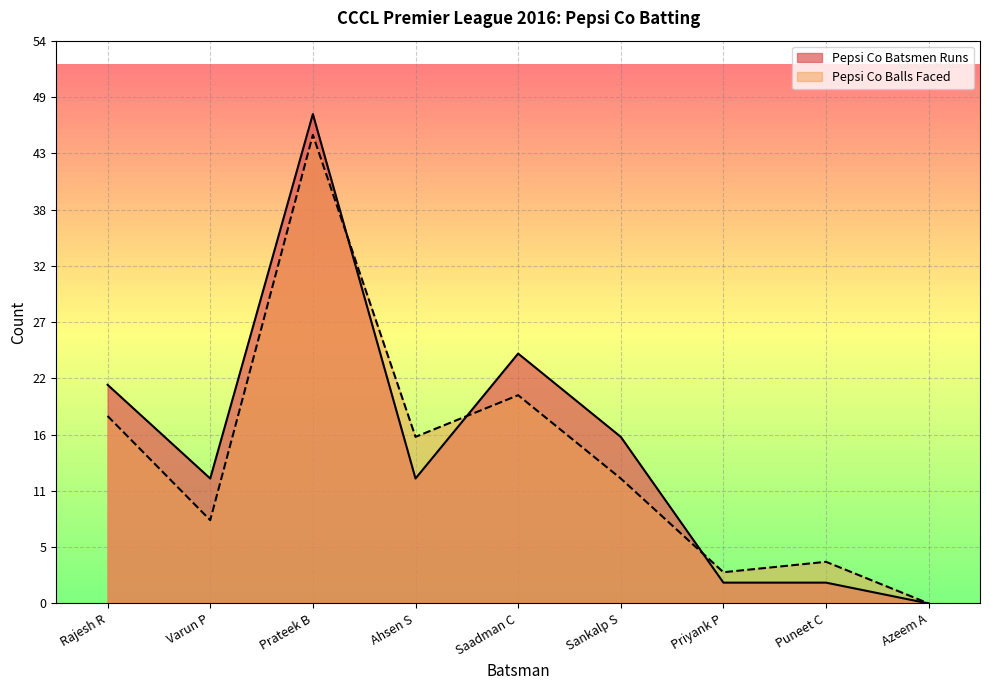

What is the difference between the maximum and minimum values in the Pepsi Co Batsmen Runs series?

47